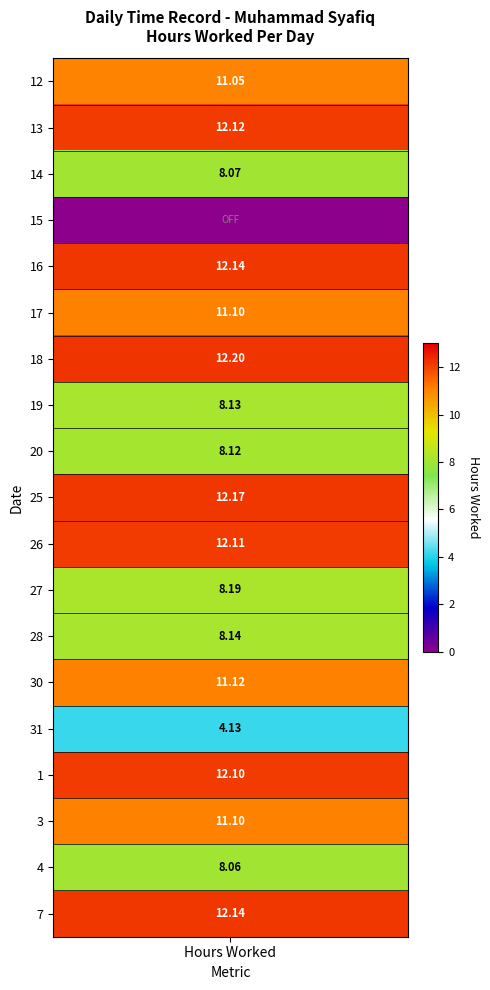

True or false: 31 has a value of 4.1 at 0.

True